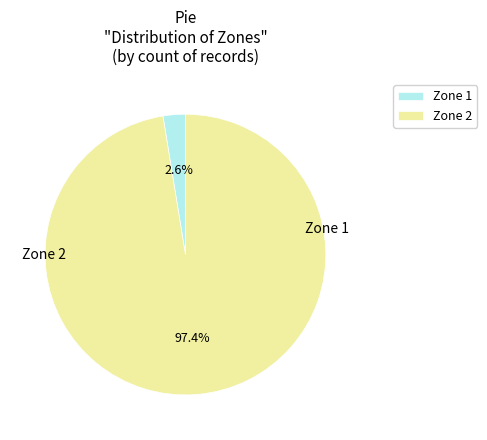

What percentage is the Zone 1 slice, to the nearest percent?

3%